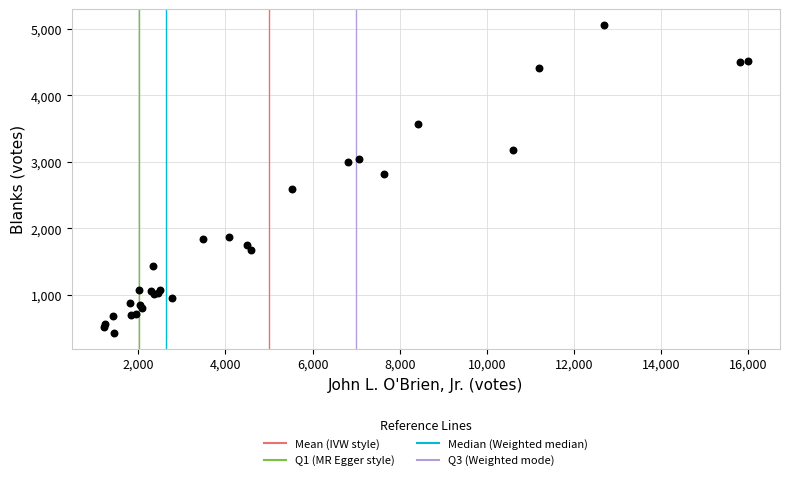

What Y value in the scatter plot is closest to 2745?

2821